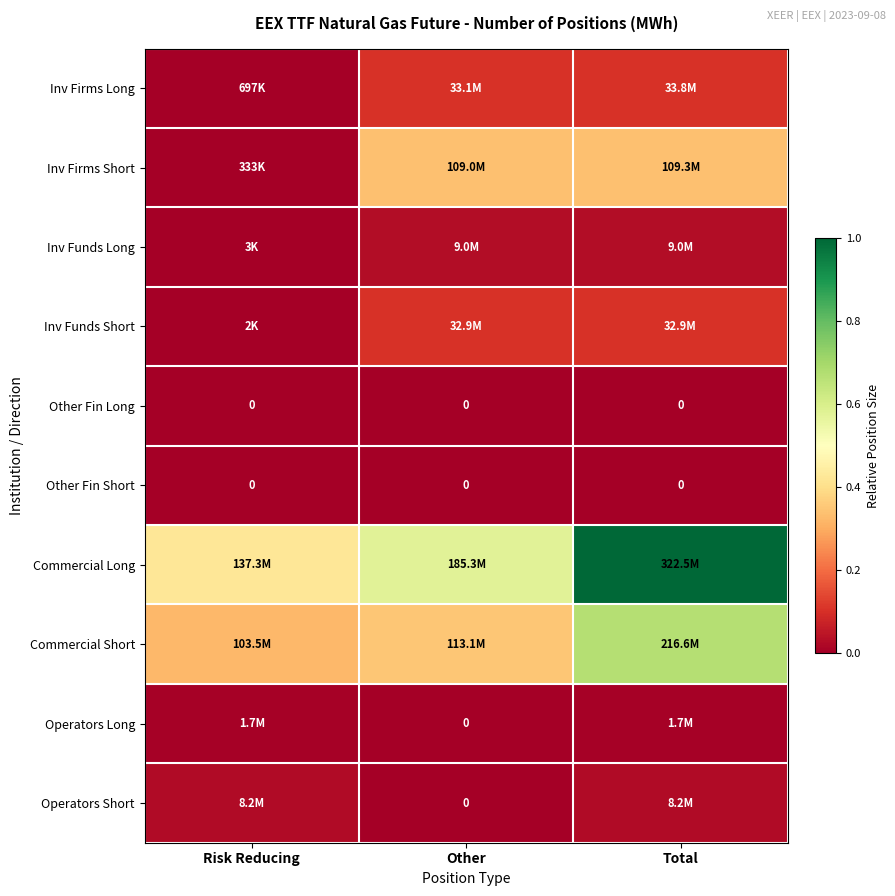

Where is Operators Long nearest to the value 0?

Other